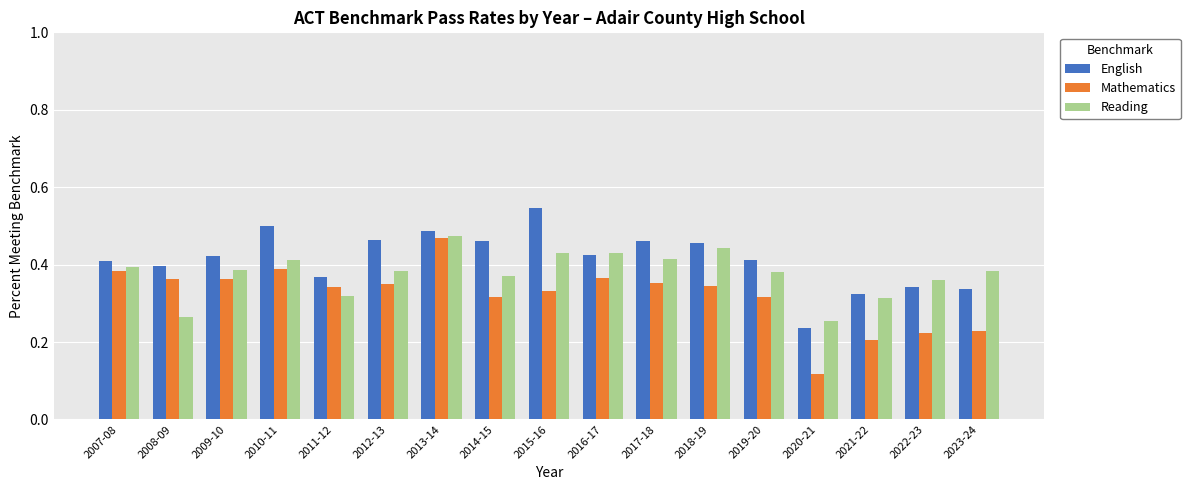

What is the sum of the Mathematics values at 2018-19 and 2009-10?

0.7